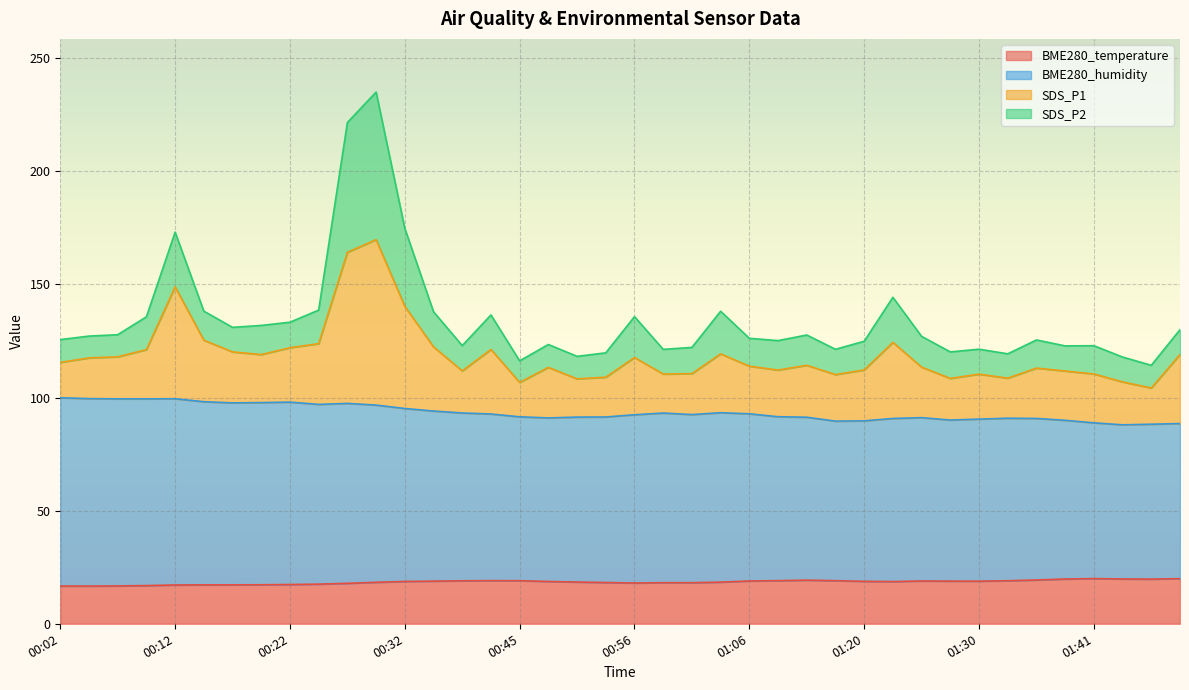

What is the lowest value of the BME280_temperature series?

16.7